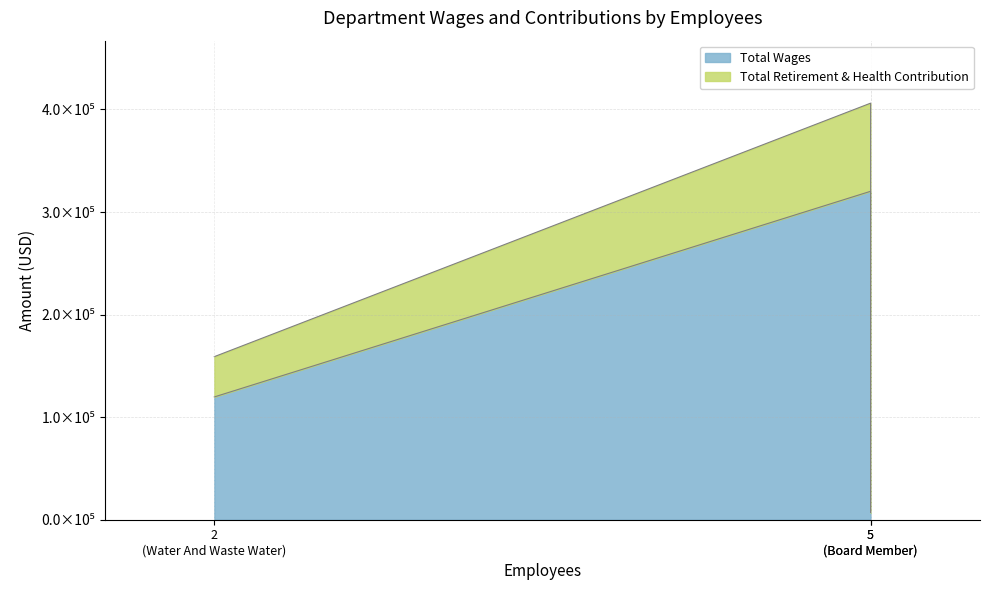

How many series are shown in this chart?

2